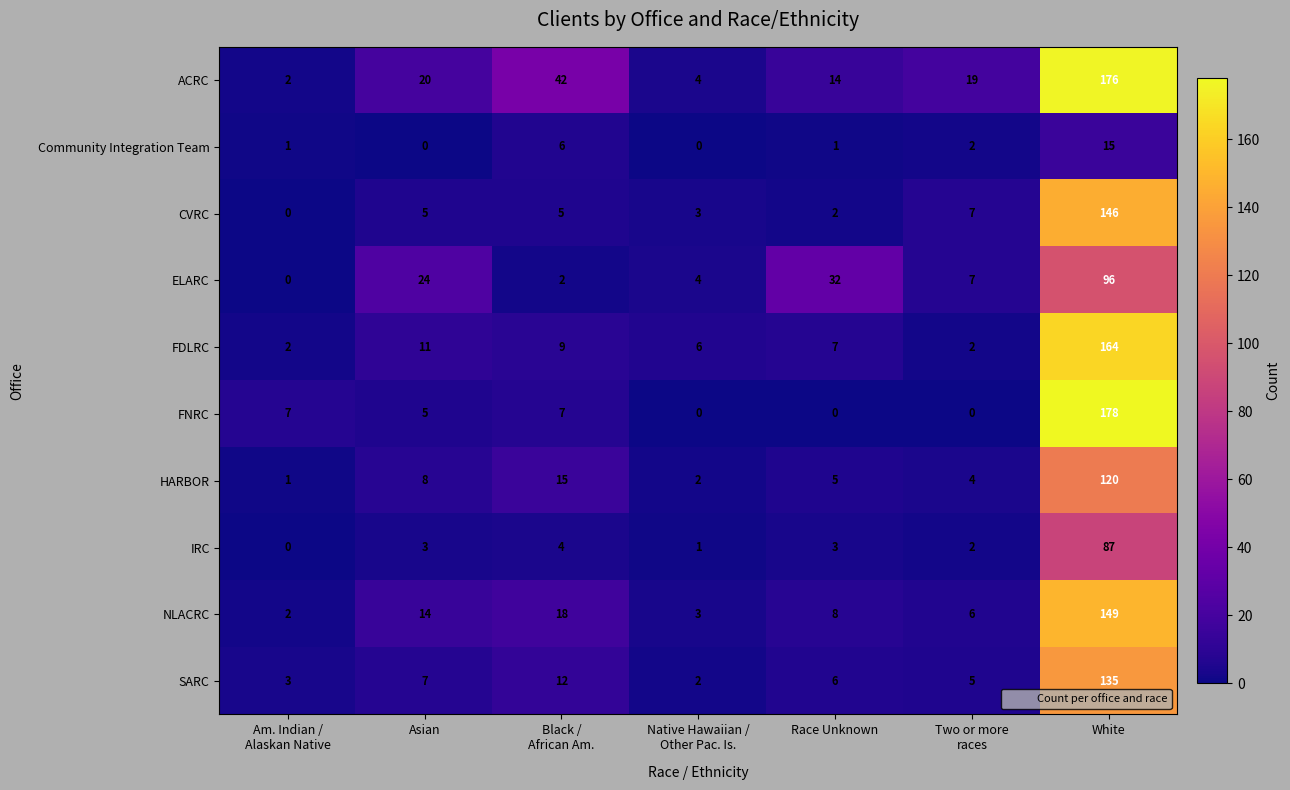

Where does the ACRC series first go above 19?

Asian